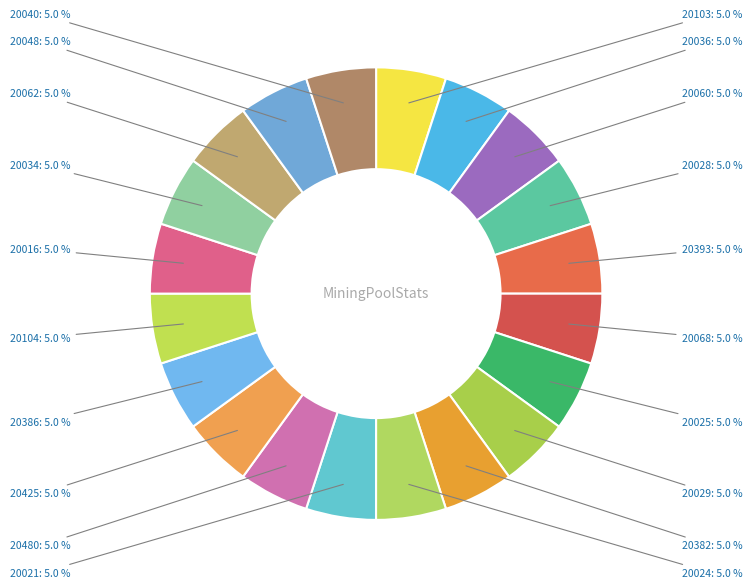

Does 20016 account for over 50% of the chart?

No